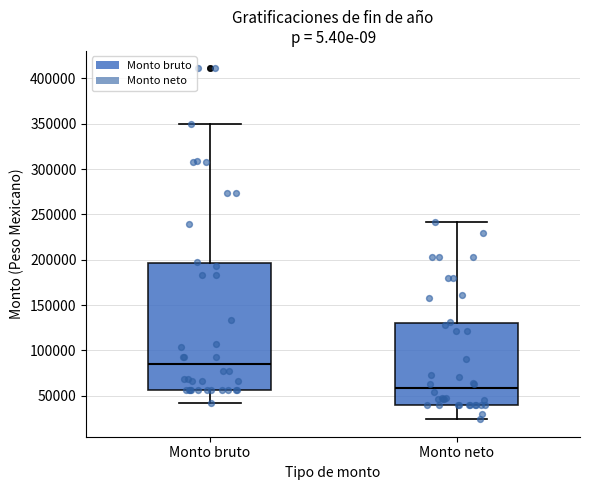

Reading left to right, transcribe this box plot: for each box, give where its median line is, the range the box spans, and where its two whiskers end, as read against the y-axis. The values are not printed on the chart, so give them approximately, as read against the axis.

Monto bruto: median 85000, box 55000 to 195000, whiskers 40000 to 350000
Monto neto: median 60000, box 40000 to 130000, whiskers 25000 to 240000